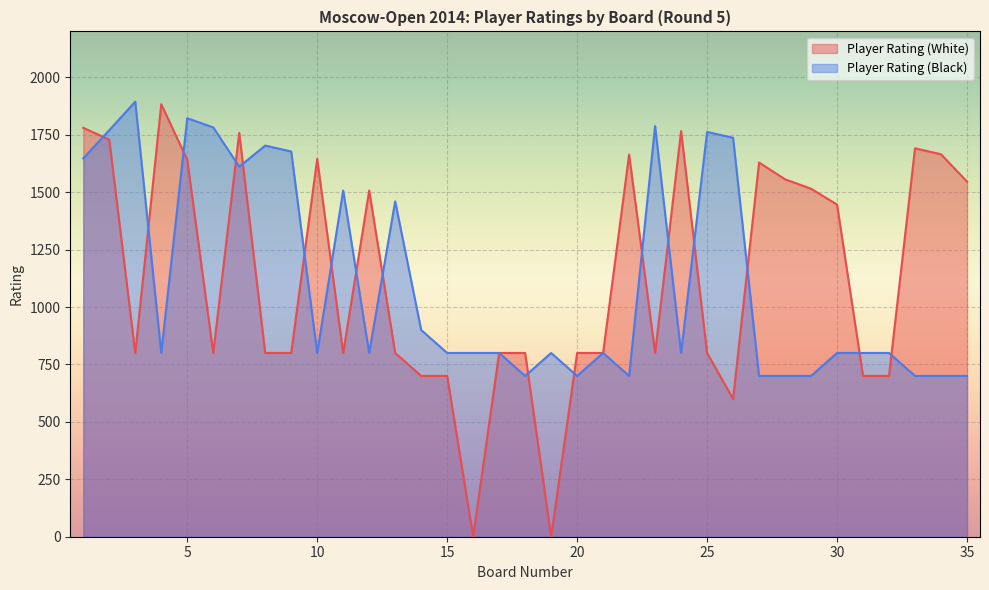

What is the value of the Player Rating (Black) point at the 32nd from the left?

800